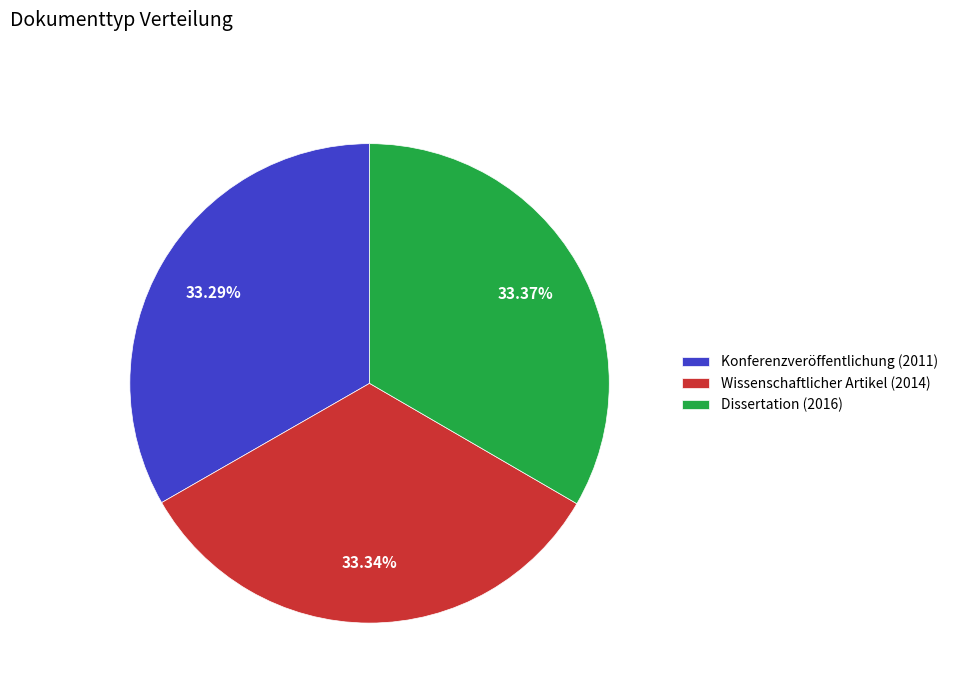

What percentage is NOT represented by Dissertation (2016)?

66.6%